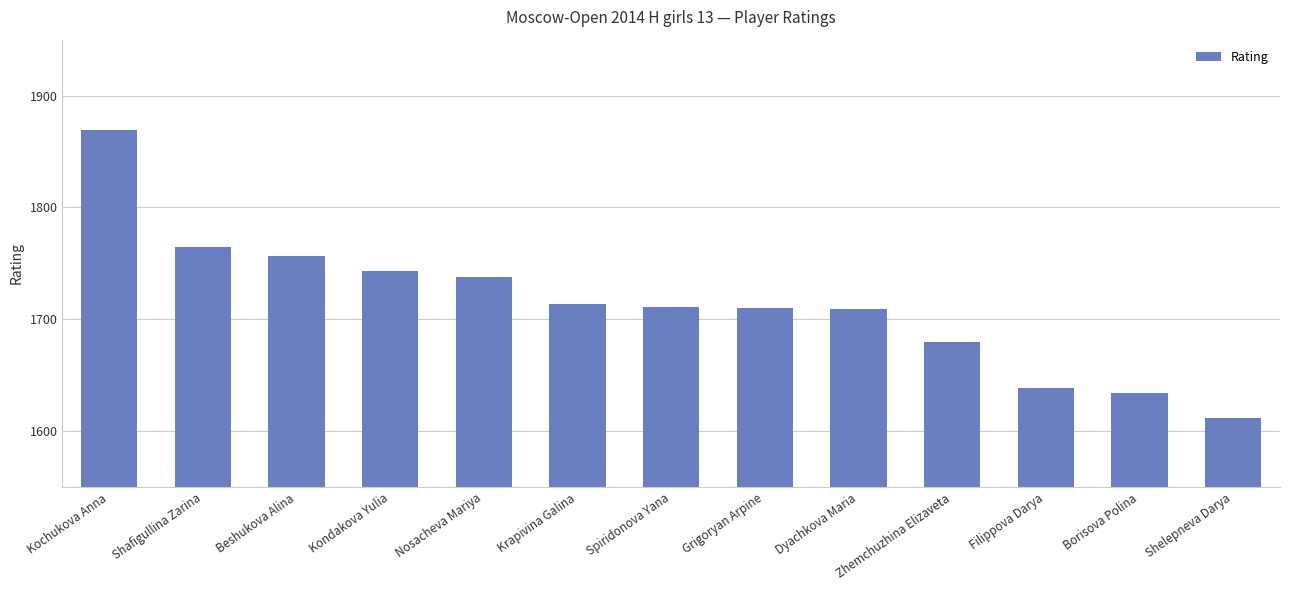

The value at Grigoryan Arpine is 2361. True or false?

False